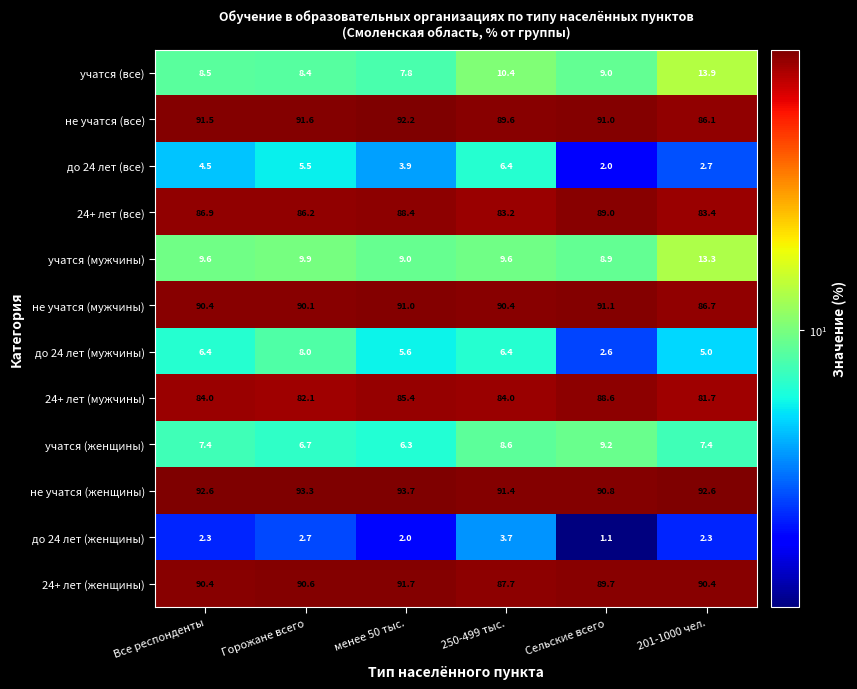

At how many categories does at least one series exceed 82?

6